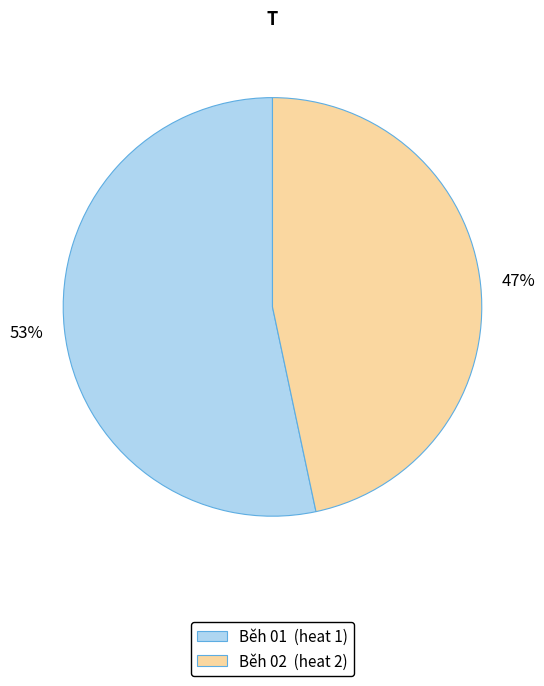

To the nearest percent, what is the combined percentage of Běh 01 (heat 1) and Běh 02 (heat 2)?

100%